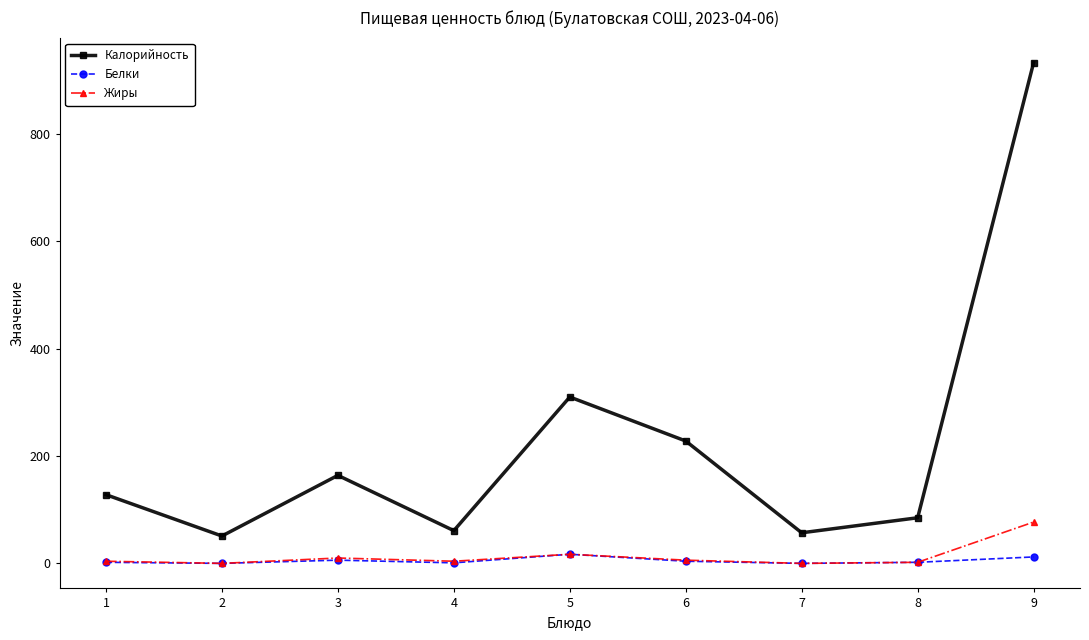

List the series in order of their peak value, lowest first.

Белки, Жиры, Калорийность